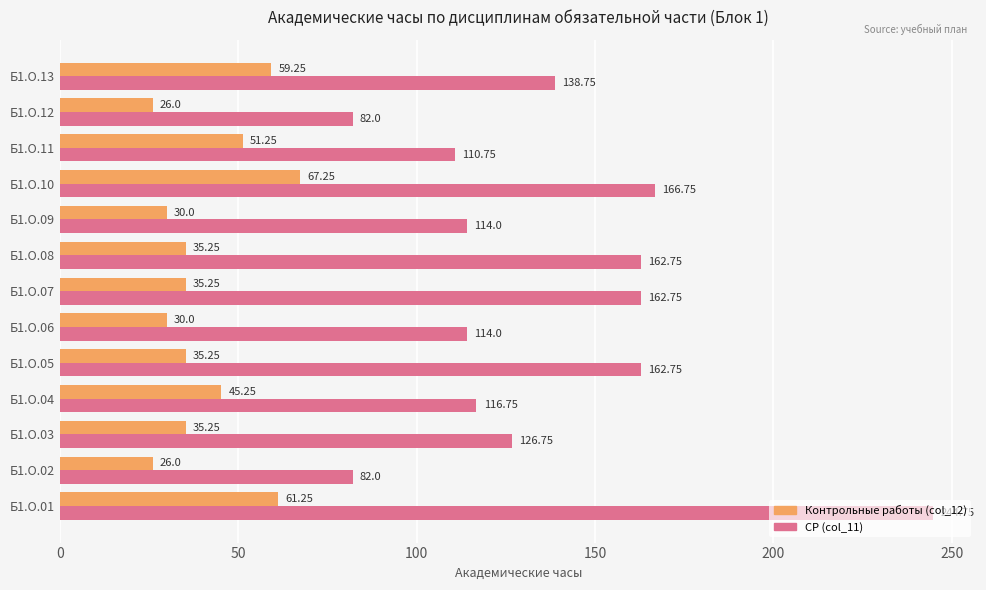

Which series has the largest total across all categories?

СР (col_11)